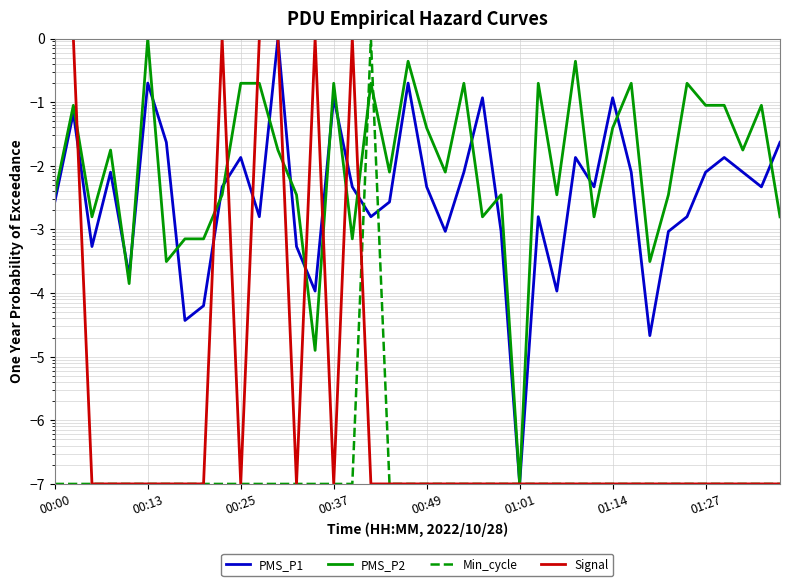

Is the value of Min_cycle at 00:49 greater than the value of PMS_P2 at 11?

No